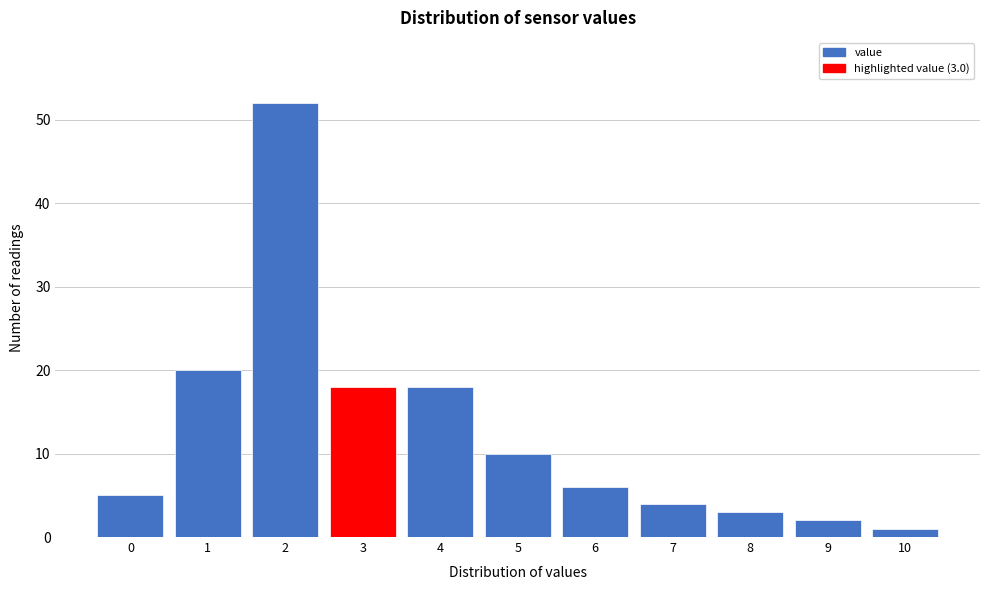

Reading right to left, list all the values displayed in this chart.

1	2	3	4	6	10	18	18	52	20	5